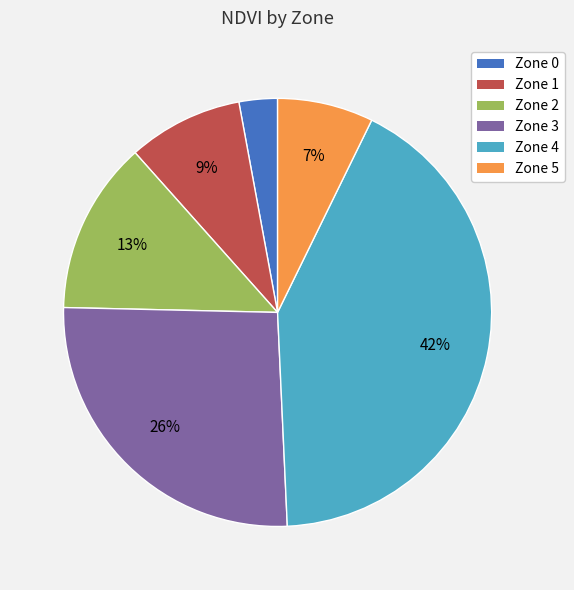

How many segments does this pie chart have?

6